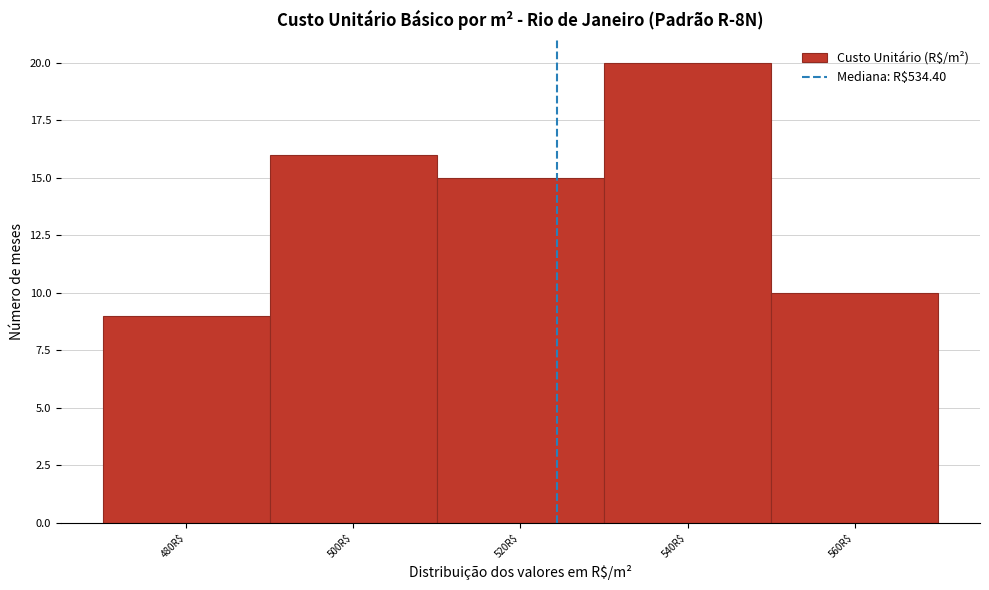

Reading right to left, list all the values displayed in this chart.

10	20	15	16	9